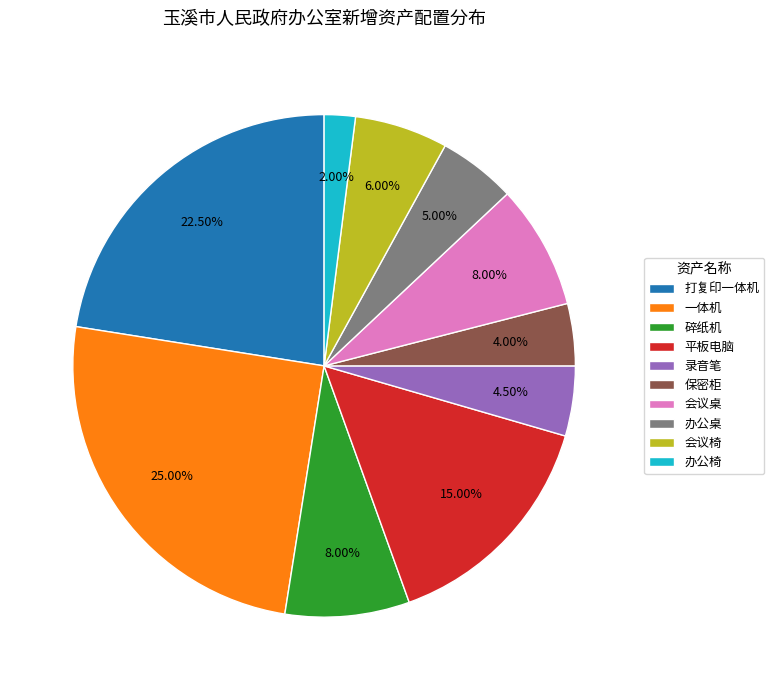

To the nearest percent, what portion does 平板电脑 represent?

15%